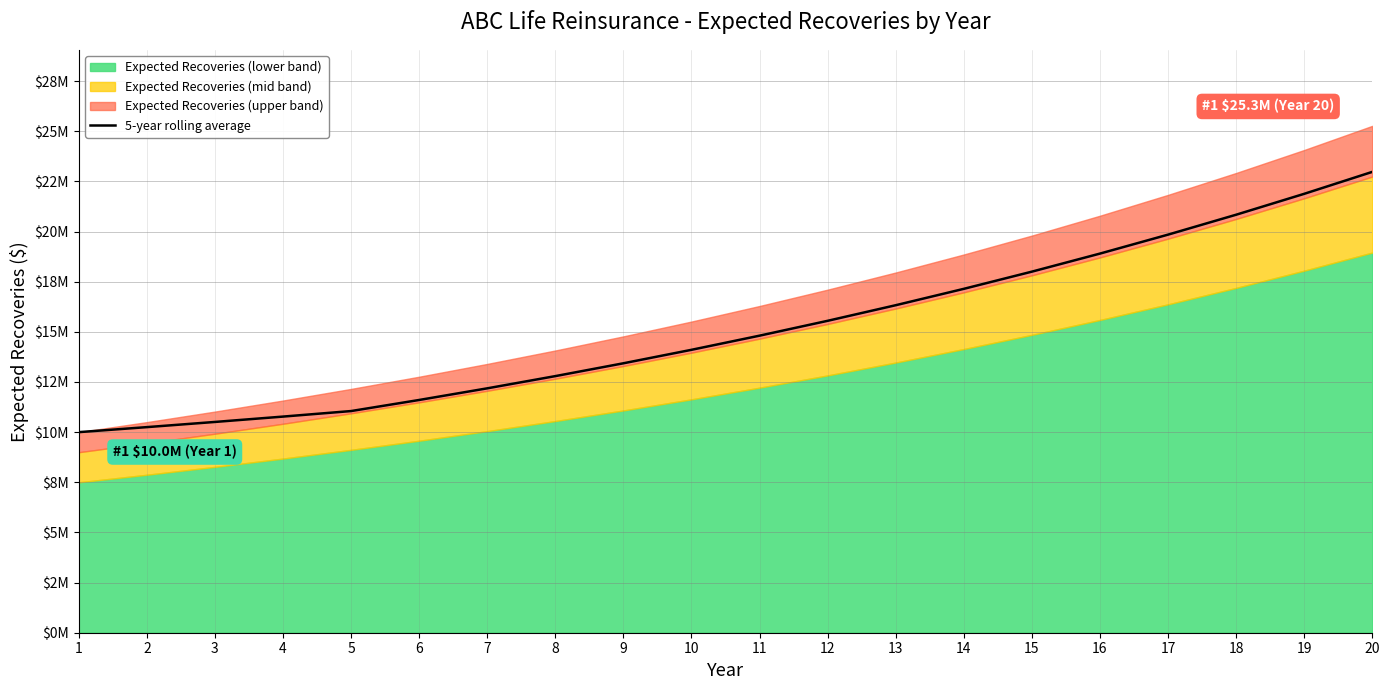

How many lines are shown in the chart?

1